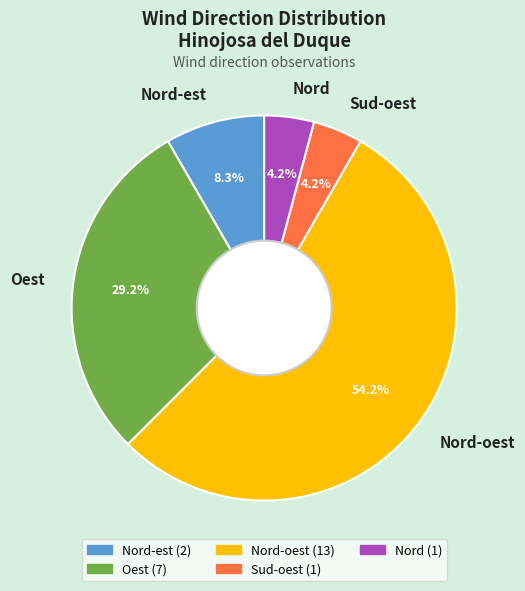

To the nearest percent, what percentage of the pie is Nord?

4%